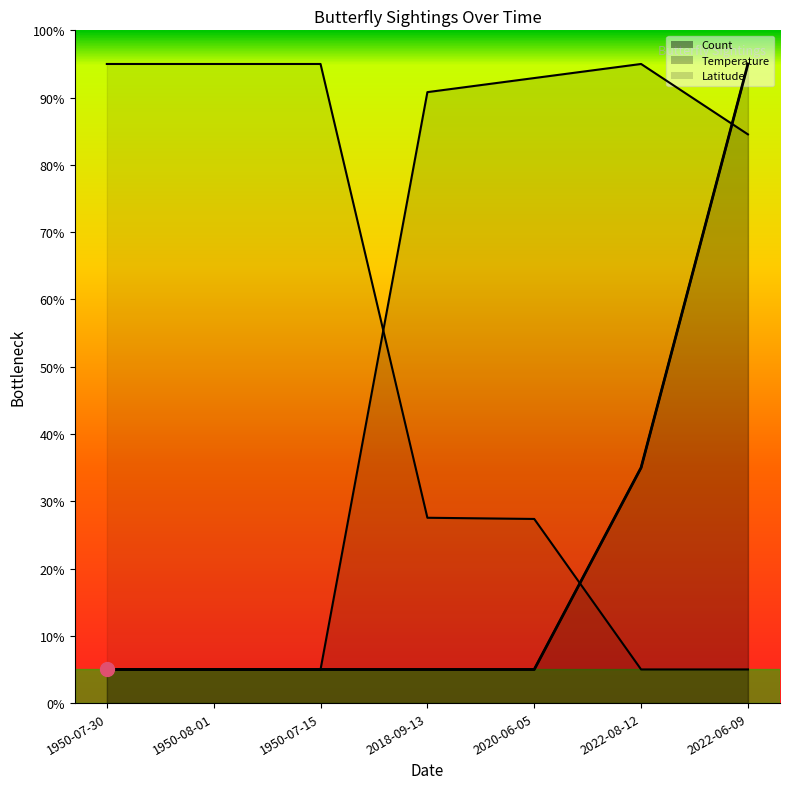

True or false: Temperature and Count intersect in this chart.

True